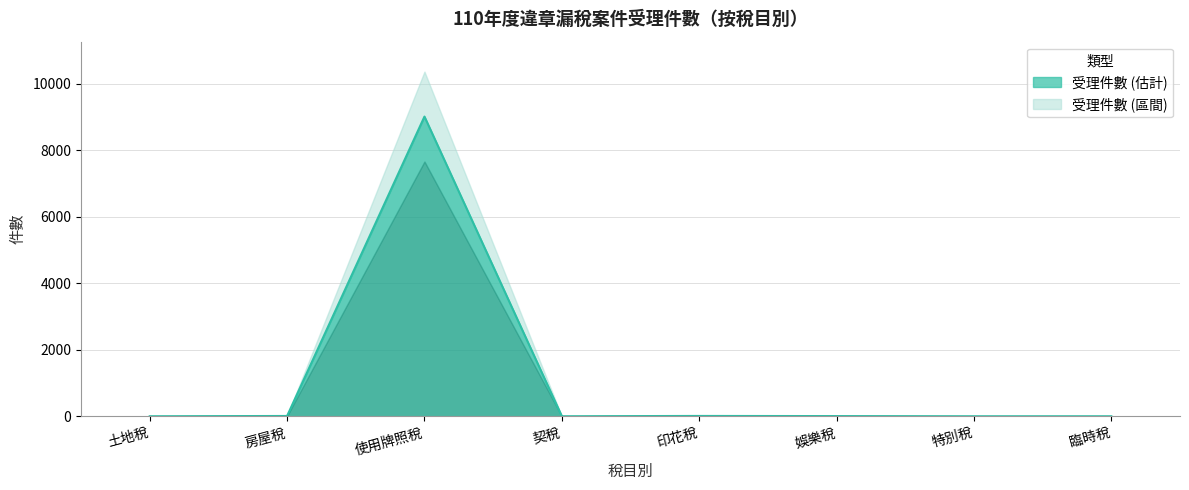

How many values exceed 5?

3